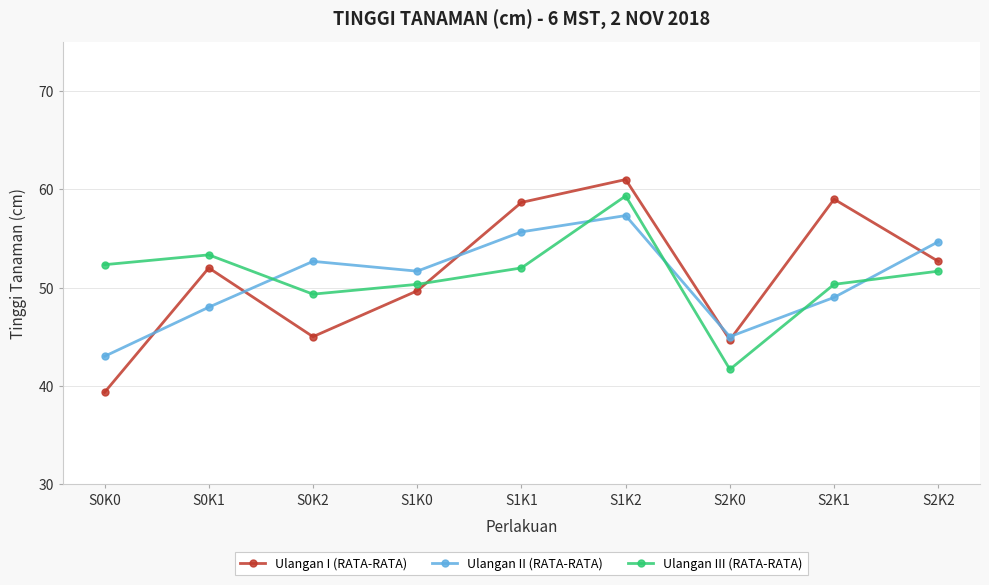

Which series ends up on top after the final intersection of Ulangan II (RATA-RATA) and Ulangan I (RATA-RATA)?

Ulangan II (RATA-RATA)